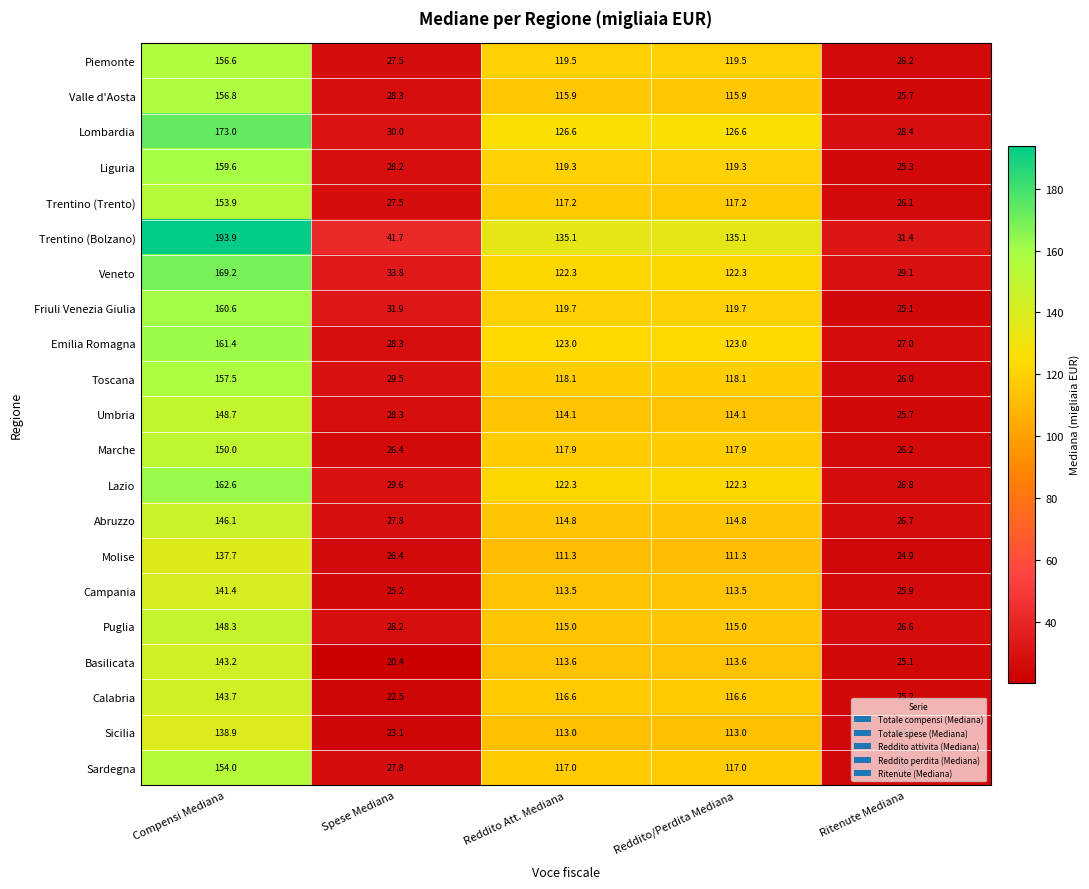

Where does the Umbria series first go above 114?

Compensi Mediana